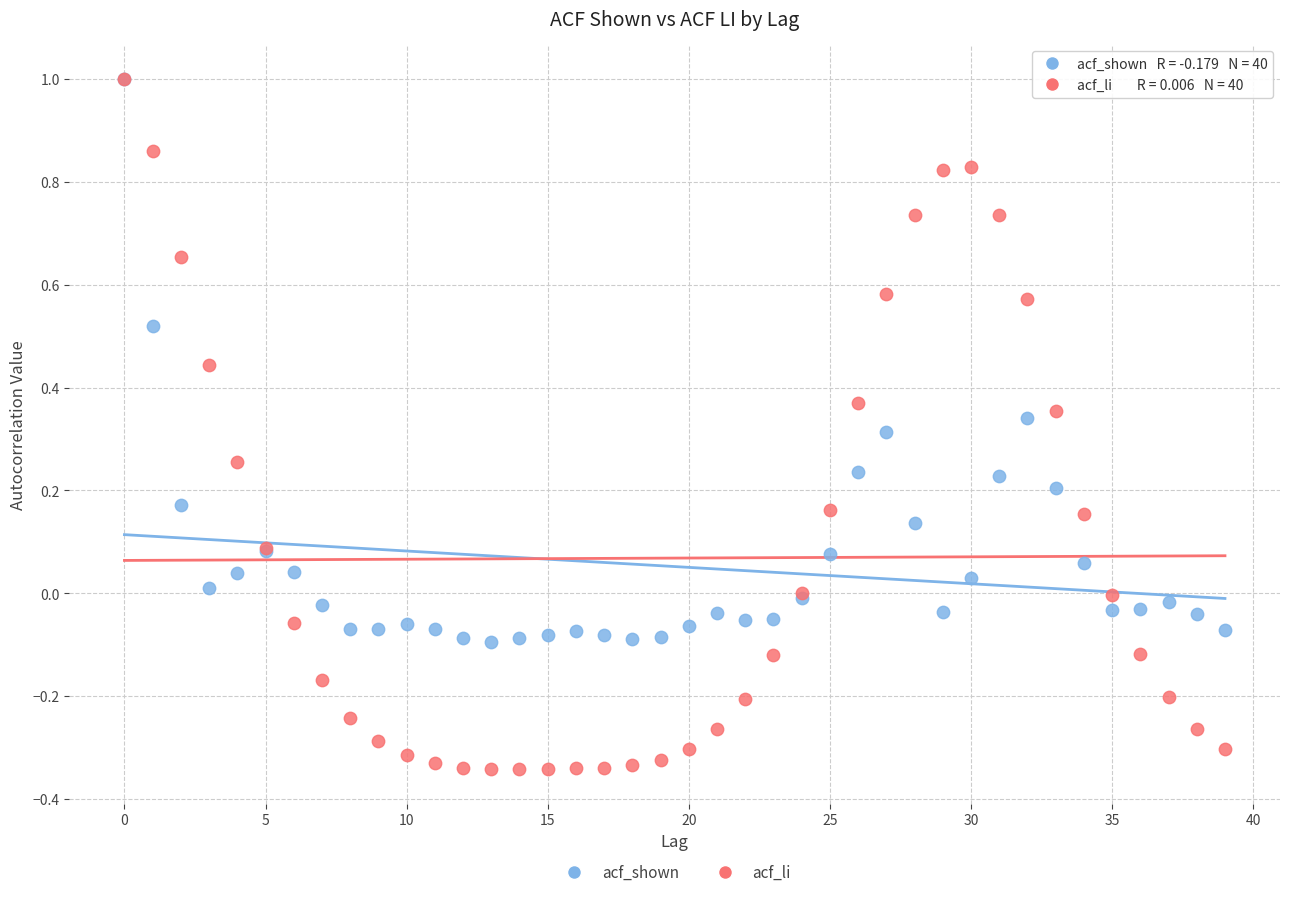

What are all the series names shown in the legend?

acf_shown, acf_li